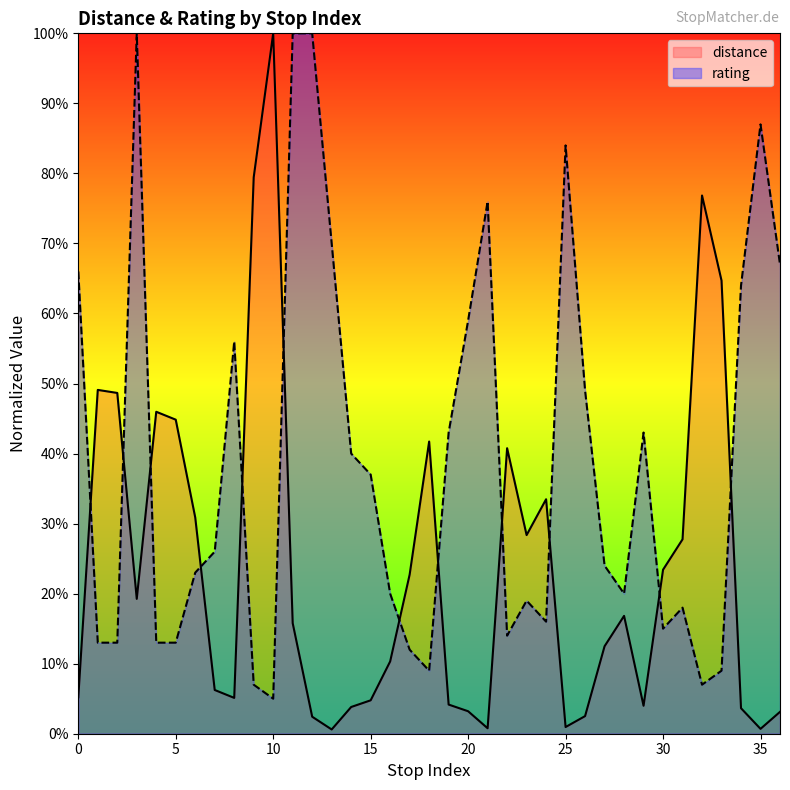

Between which two adjacent categories do distance and rating first intersect?

0 and 1